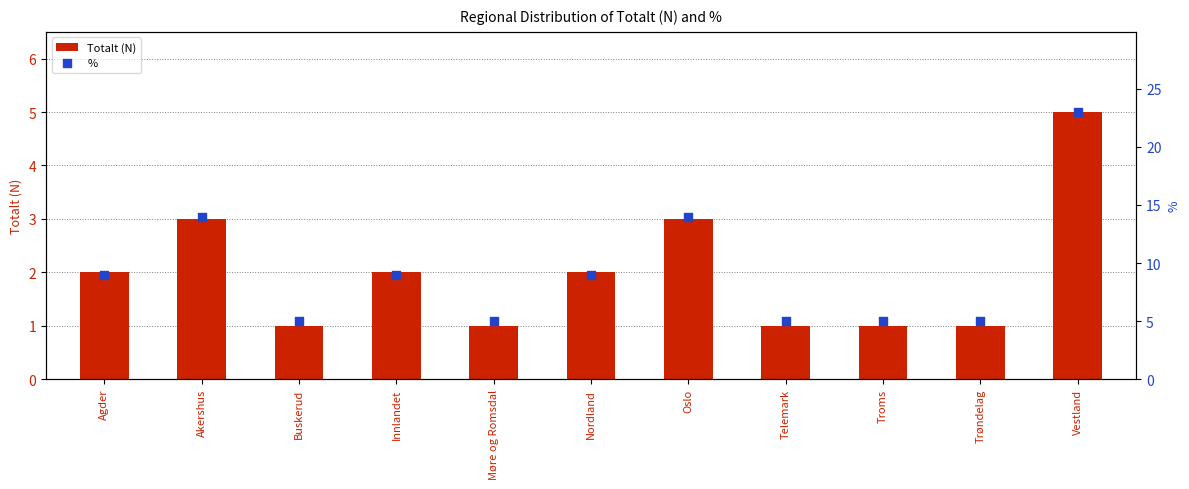

What are all the series names shown in the legend?

Totalt (N), %